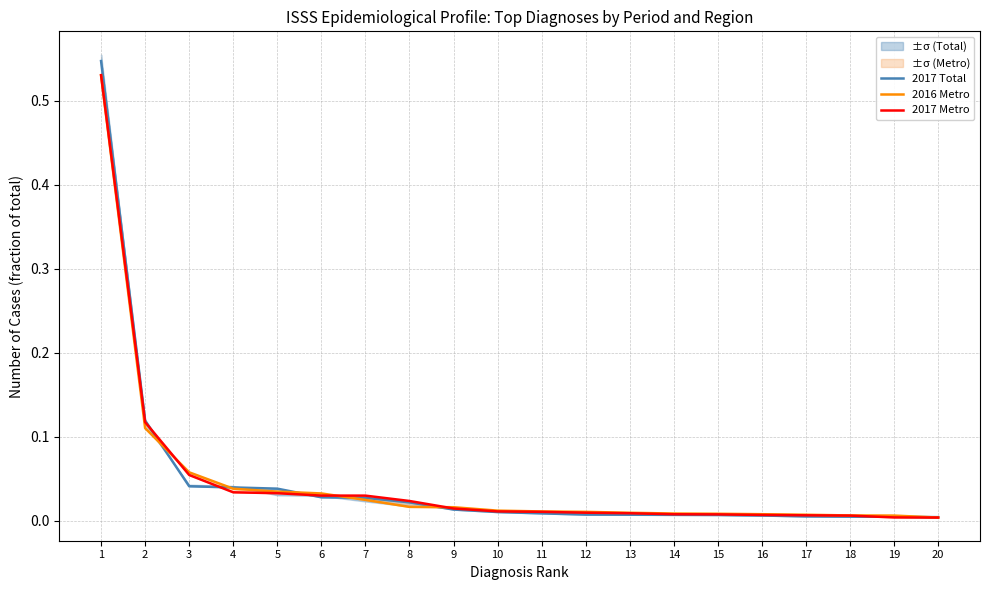

Reading right to left, extract all data points from this chart.

2017 Total: 20=0.0	19=0.0	18=0.0	17=0.0	16=0.0	15=0.0	14=0.0	13=0.0	12=0.0	11=0.0	10=0.0	9=0.0	8=0.0	7=0.0	6=0.0	5=0.0	4=0.0	3=0.0	2=0.1	1=0.5
2016 Metro: 20=0.0	19=0.0	18=0.0	17=0.0	16=0.0	15=0.0	14=0.0	13=0.0	12=0.0	11=0.0	10=0.0	9=0.0	8=0.0	7=0.0	6=0.0	5=0.0	4=0.0	3=0.1	2=0.1	1=0.5
2017 Metro: 20=0.0	19=0.0	18=0.0	17=0.0	16=0.0	15=0.0	14=0.0	13=0.0	12=0.0	11=0.0	10=0.0	9=0.0	8=0.0	7=0.0	6=0.0	5=0.0	4=0.0	3=0.1	2=0.1	1=0.5